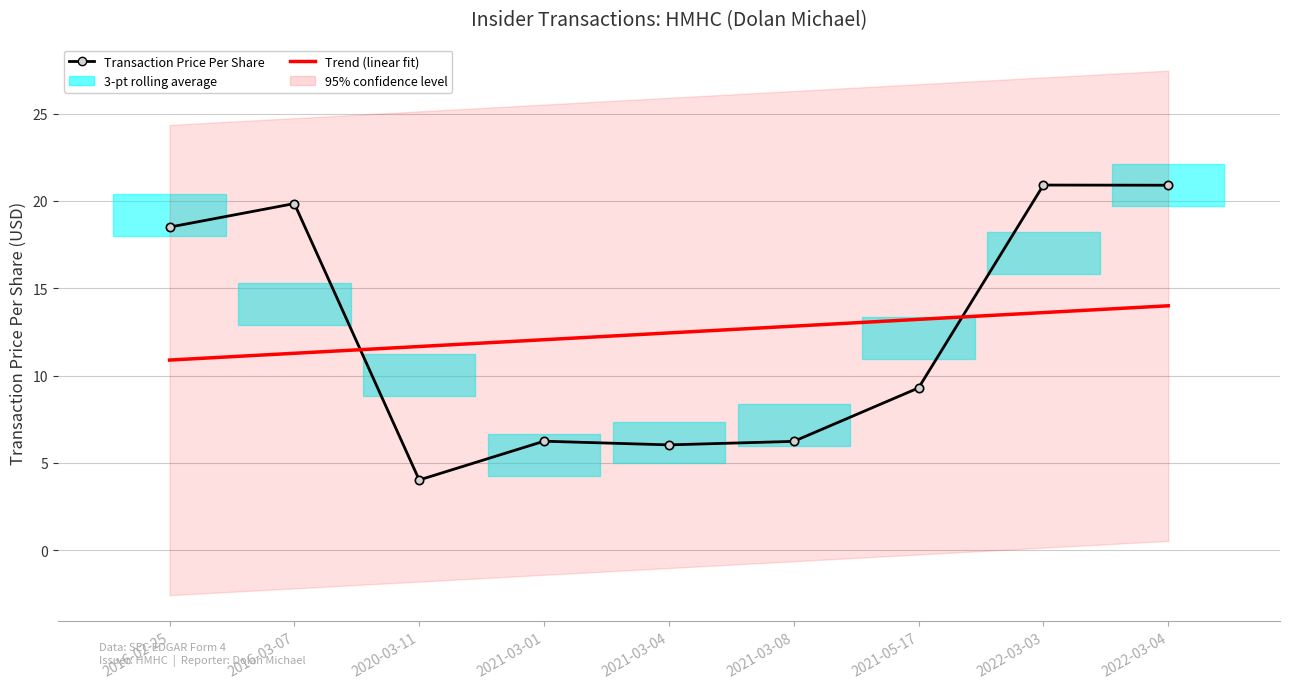

What is the value of the Transaction Price Per Share point at the 5th from the left?

6.0